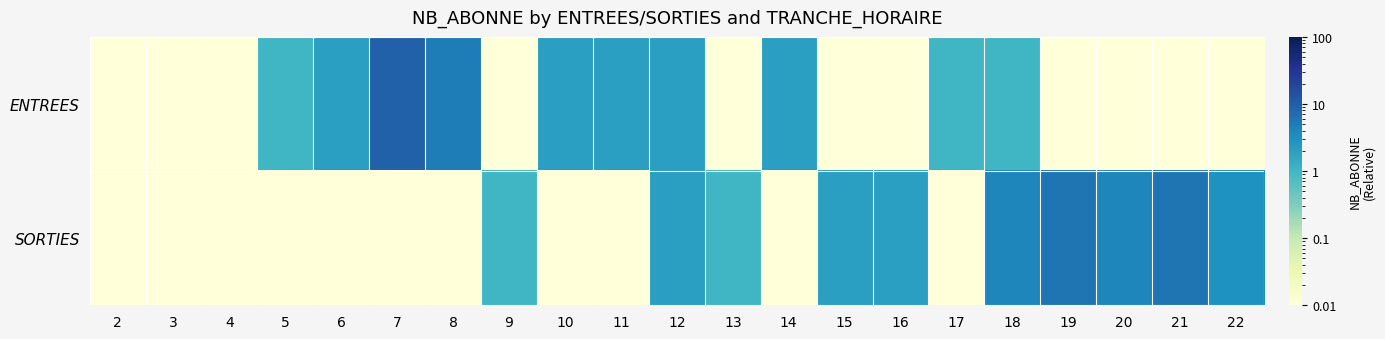

At 2, list the series in order from smallest to largest.

ENTREES, SORTIES